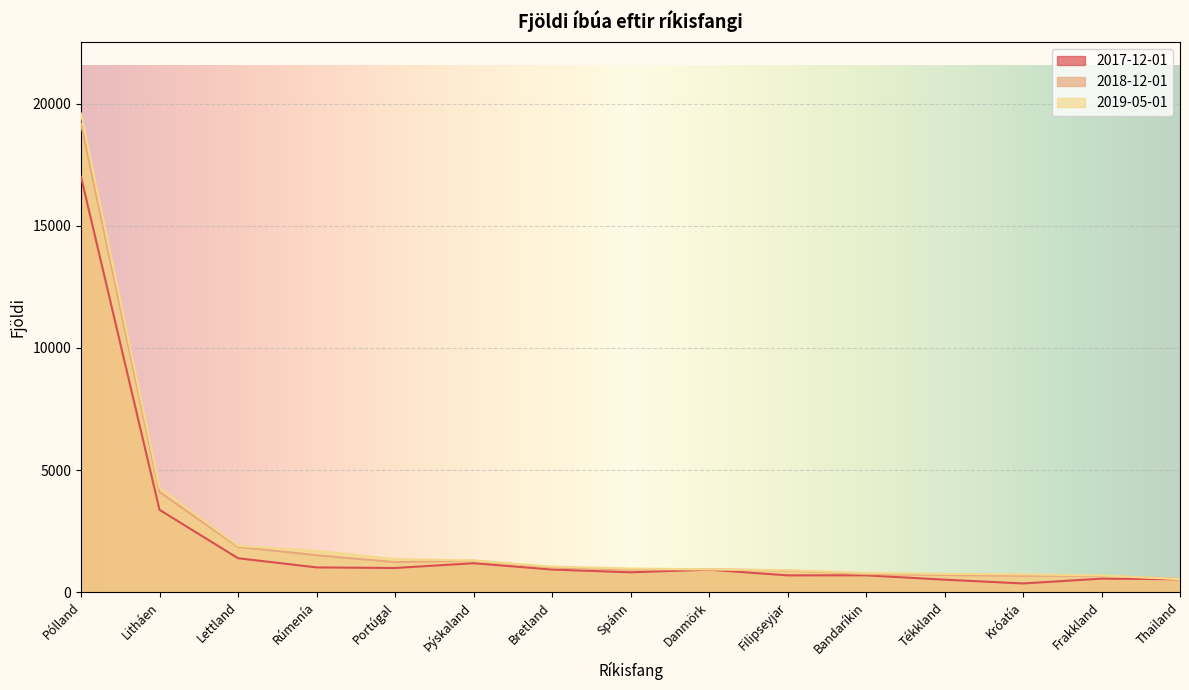

Does the chart display data point markers on the line(s)?

No